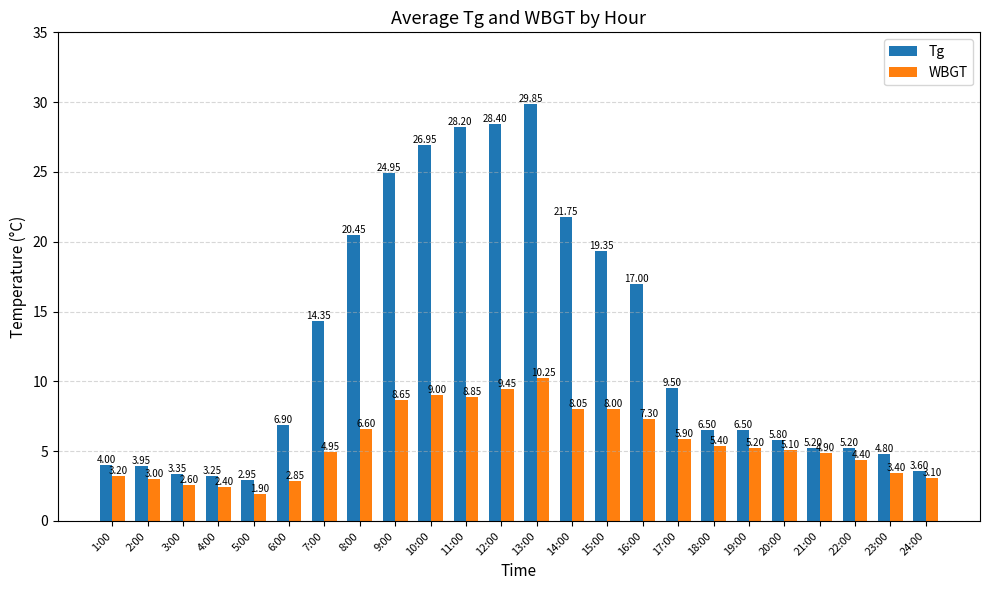

The value of Tg at 19:00 is 10.4. True or false?

False